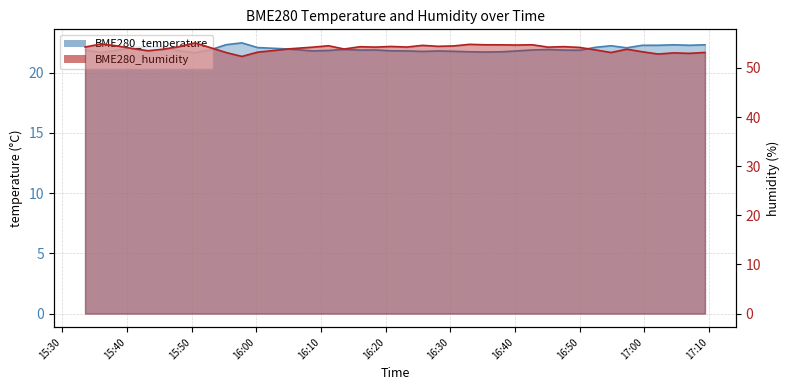

What is the label of the 34th point from the left?

2022/01/03 16:54:52